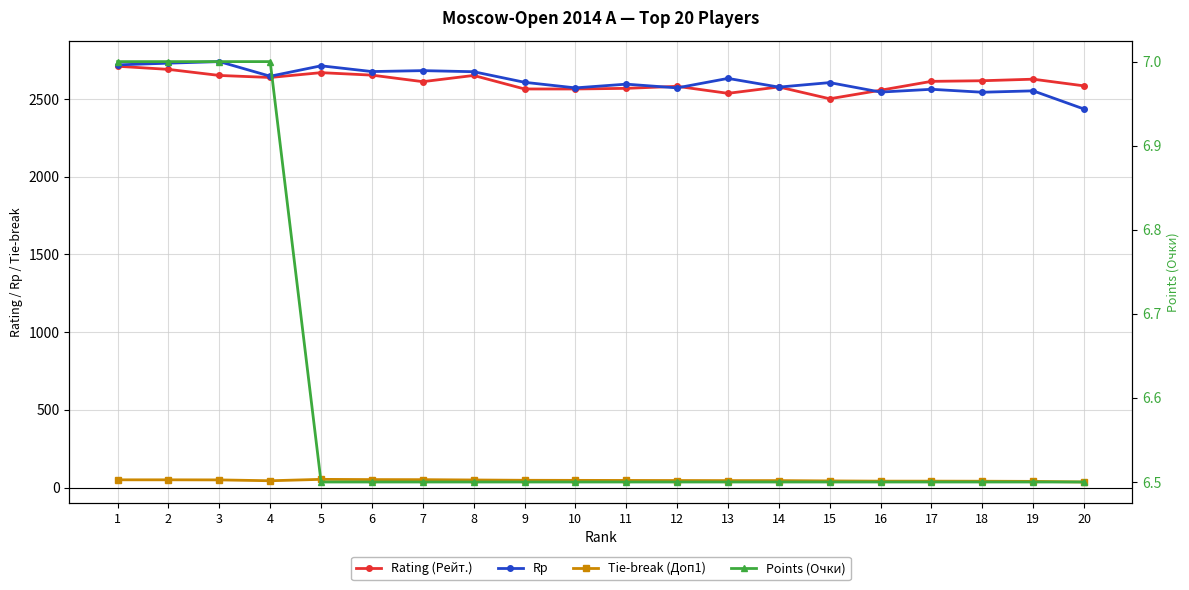

At which category does Tie-break (Доп1) reach its first local valley?

4